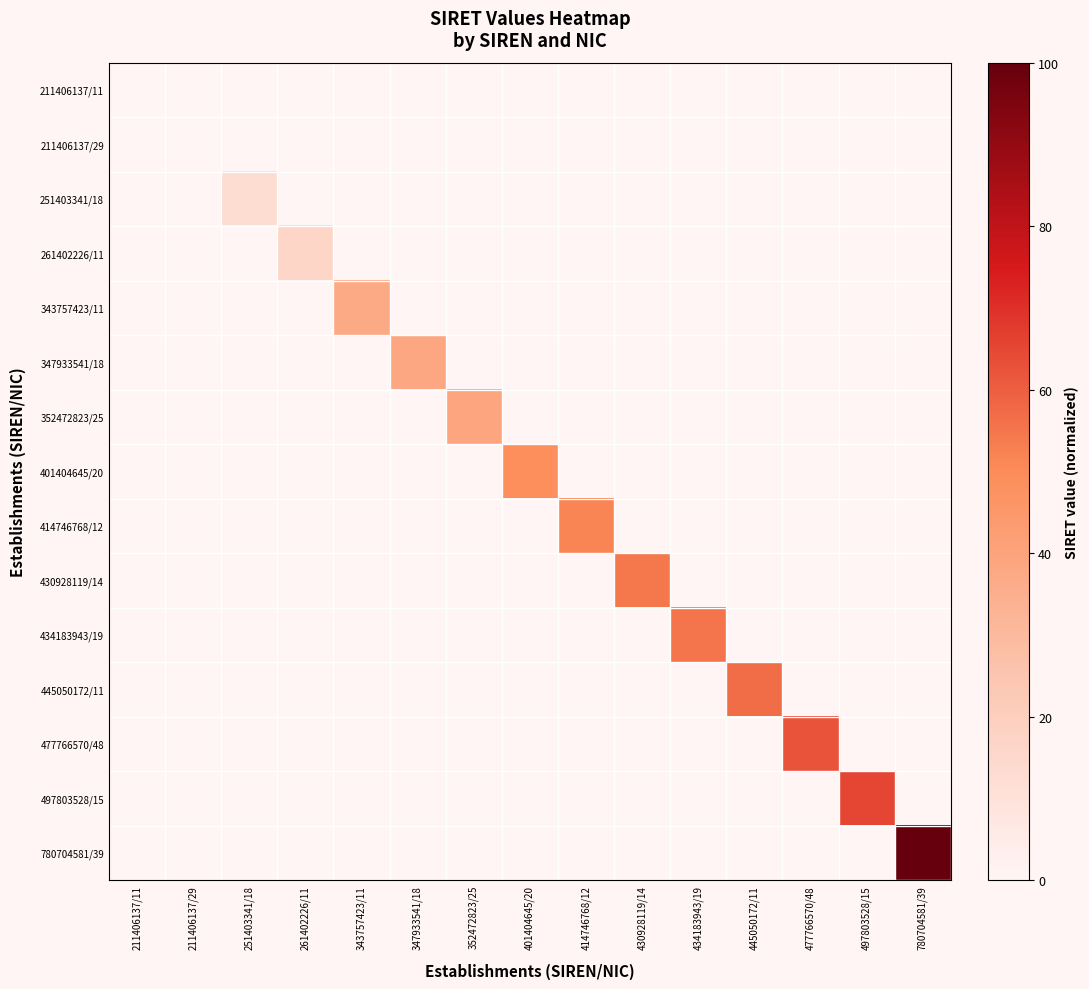

At how many categories does at least one series exceed 68?

1